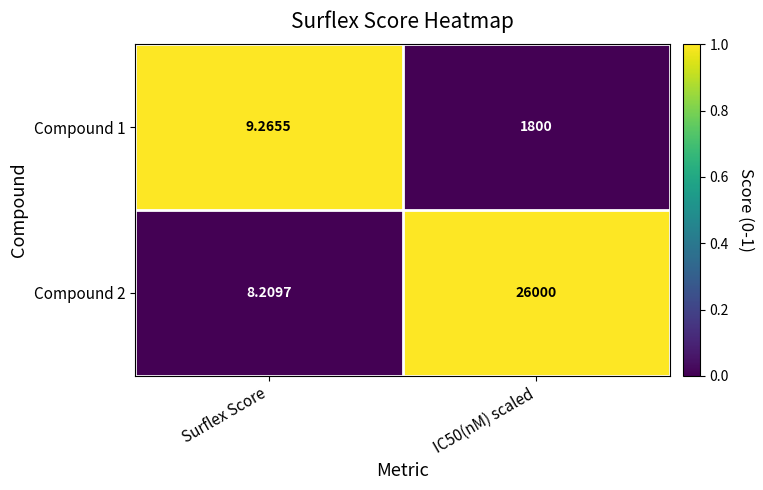

Which label corresponds to the largest value in the chart?

IC50(nM) scaled